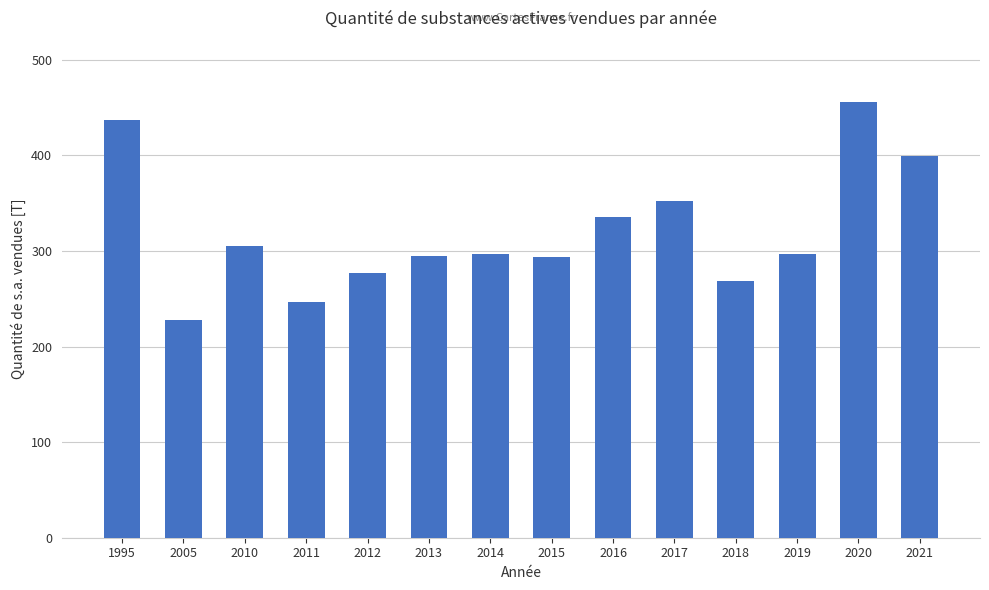

What is the approximate value at 2019?

297.4